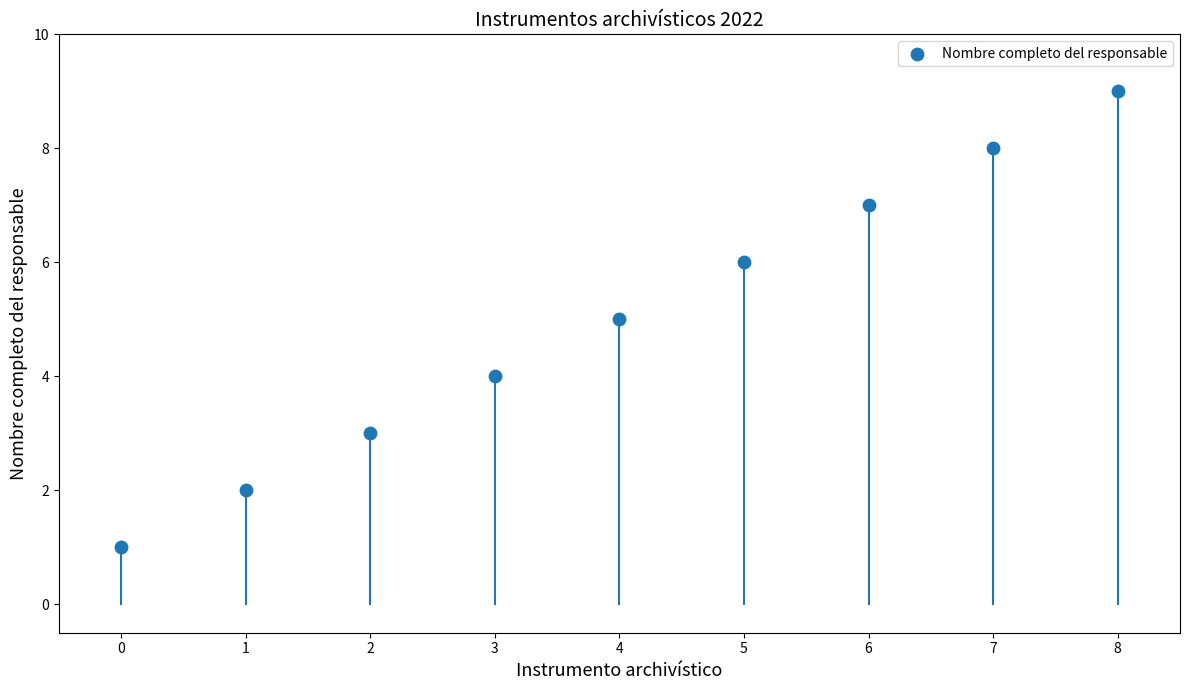

What is the average Y value?

5